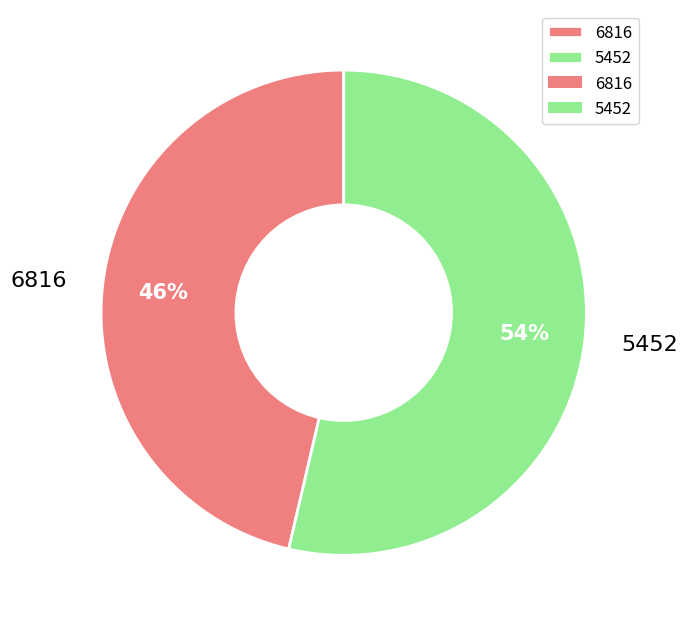

How many slices are in this pie chart?

2